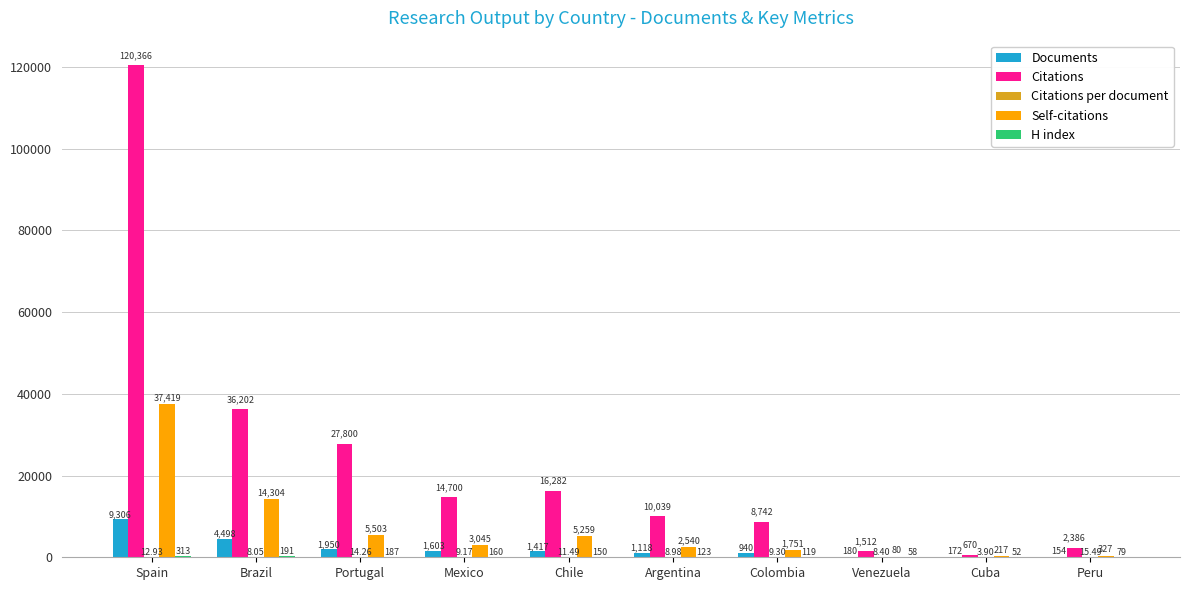

Which series changed the most between Mexico and Colombia?

Citations